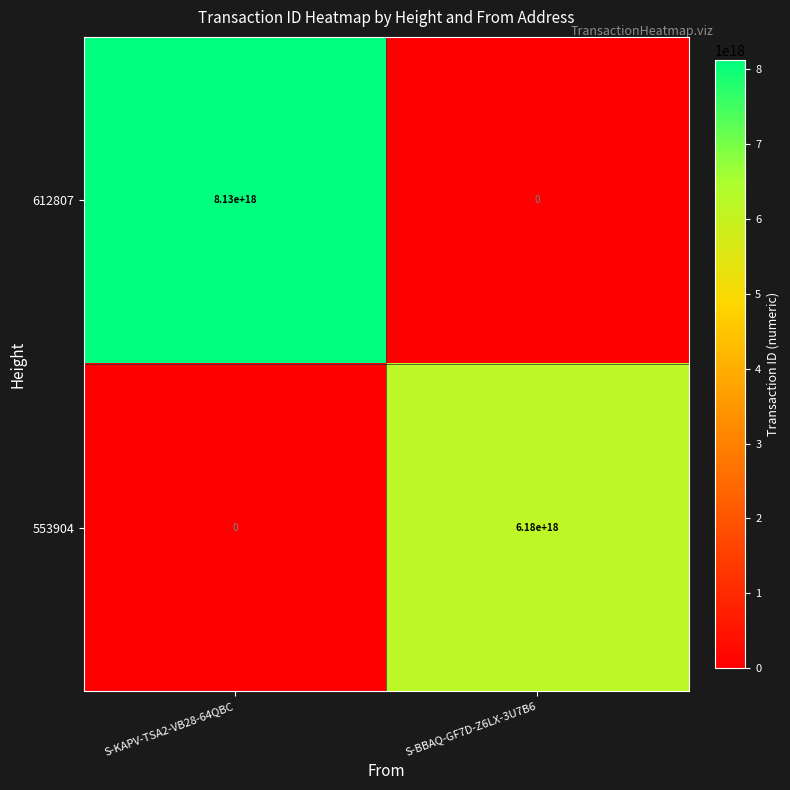

True or false: 612807 has a value of 0 at S-BBAQ-GF7D-Z6LX-3U7B6.

True